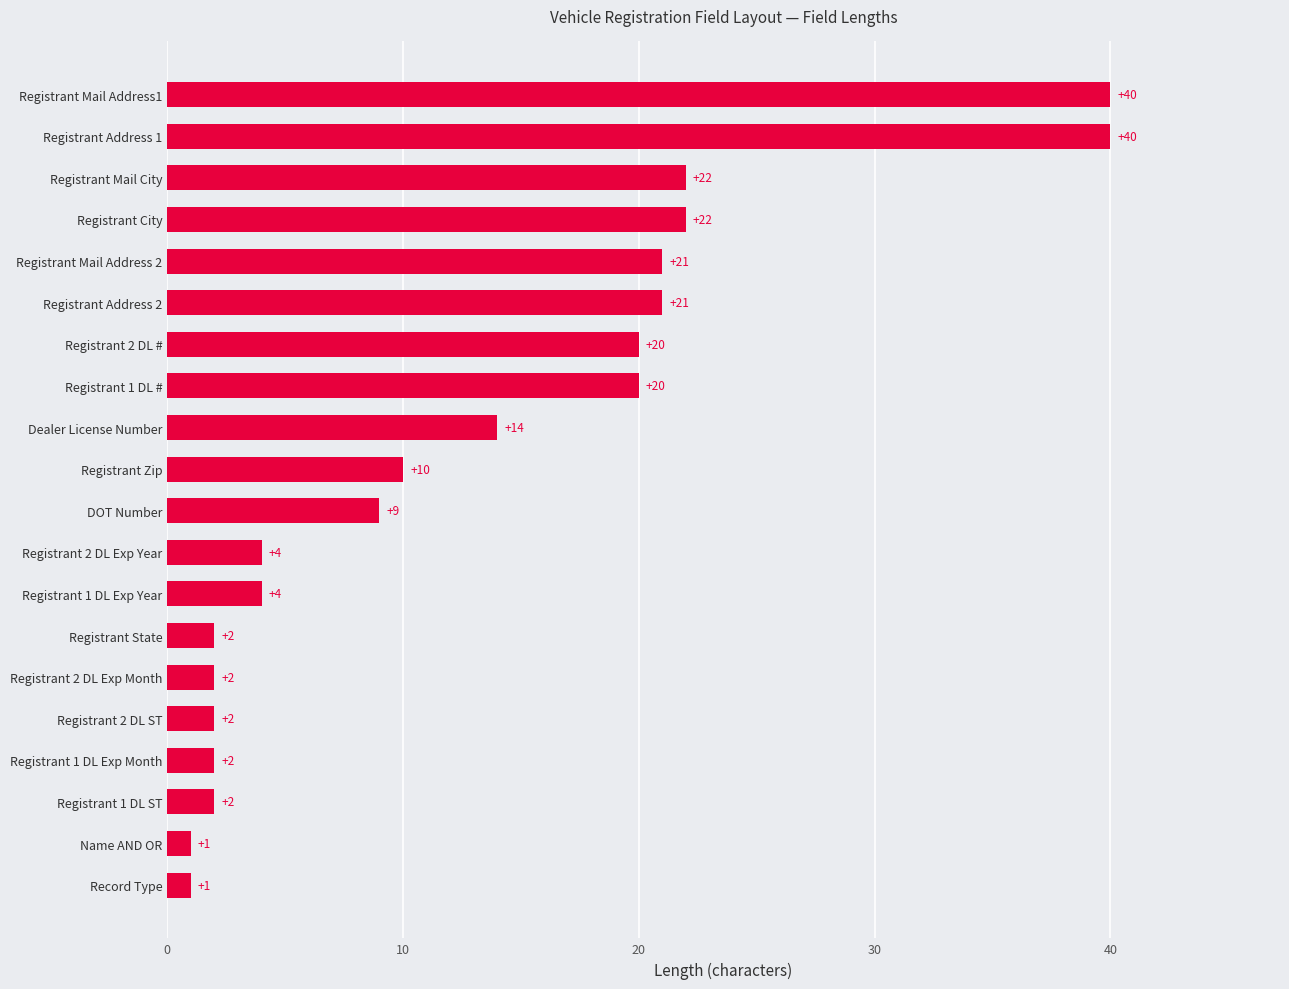

Reading bottom to top, list all the values displayed in this chart.

Record Type=1	Name AND OR=1	Registrant 1 DL ST=2	Registrant 1 DL Exp Month=2	Registrant 2 DL ST=2	Registrant 2 DL Exp Month=2	Registrant State=2	Registrant 1 DL Exp Year=4	Registrant 2 DL Exp Year=4	DOT Number=9	Registrant Zip=10	Dealer License Number=14	Registrant 1 DL #=20	Registrant 2 DL #=20	Registrant Address 2=21	Registrant Mail Address 2=21	Registrant City=22	Registrant Mail City=22	Registrant Address 1=40	Registrant Mail Address1=40